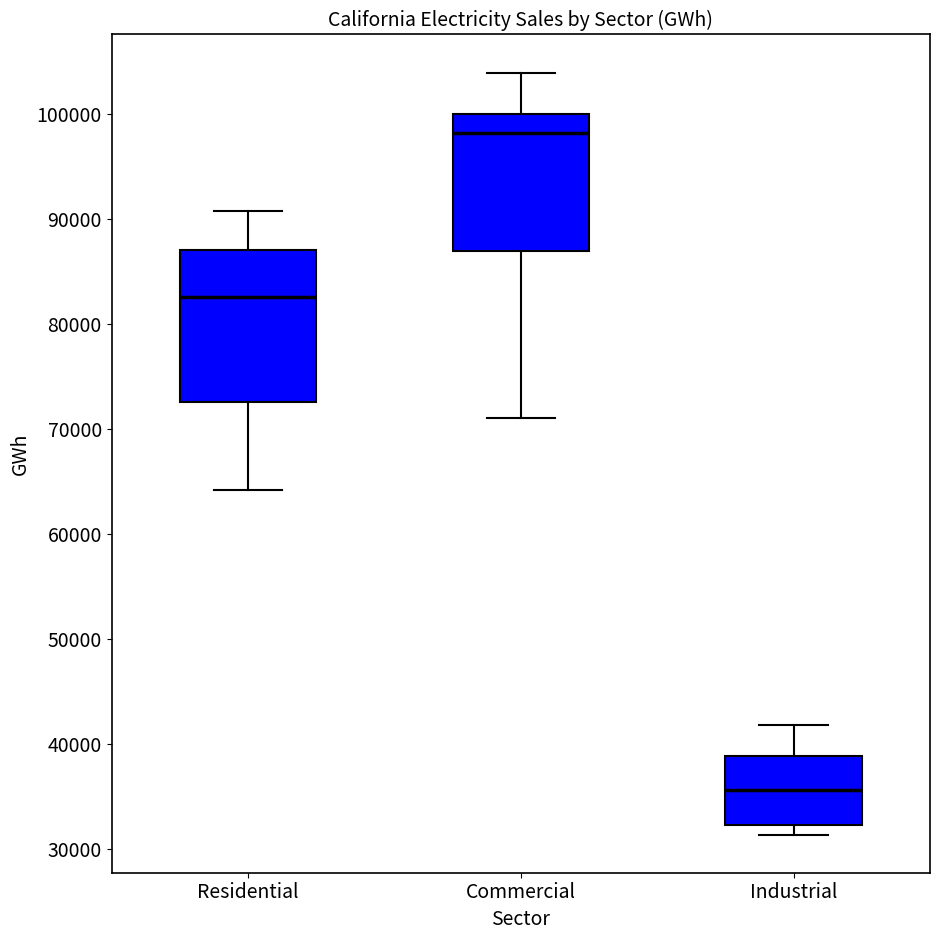

Where does the upper whisker of the box for Residential end on the y-axis? The values are not printed on the chart, so give them approximately, as read against the axis.

91000